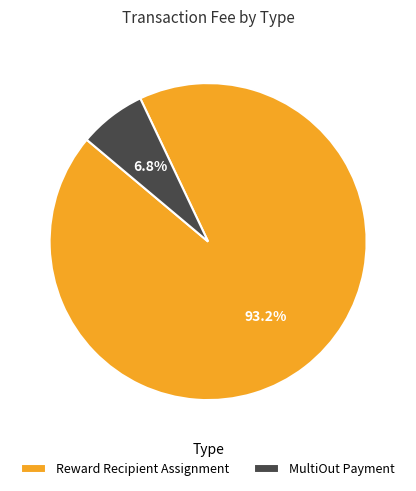

To the nearest percent, what is the difference between the MultiOut Payment and Reward Recipient Assignment slice percentages?

86%